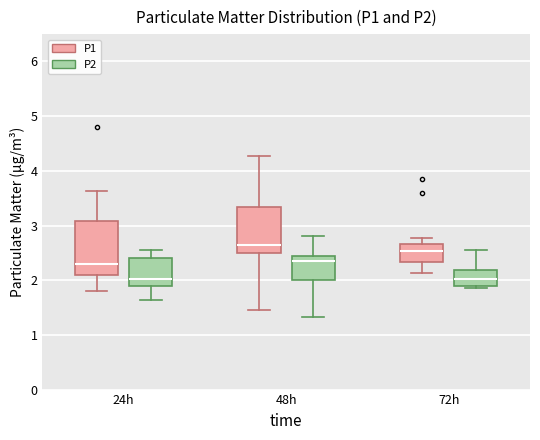

Reading left to right, transcribe this box plot: for each box, give where its median line is, the range the box spans, and where its two whiskers end, as read against the y-axis. The values are not printed on the chart, so give them approximately, as read against the axis.

24h (P1): median 2.3, box 2.1 to 3.1, whiskers 1.8 to 3.6
24h (P2): median 2.0, box 1.9 to 2.4, whiskers 1.6 to 2.6
48h (P1): median 2.7, box 2.5 to 3.3, whiskers 1.5 to 4.3
48h (P2): median 2.4, box 2.0 to 2.5, whiskers 1.3 to 2.8
72h (P1): median 2.5, box 2.3 to 2.7, whiskers 2.1 to 2.8
72h (P2): median 2.0, box 1.9 to 2.2, whiskers 1.9 (just below the box's lower edge) to 2.6